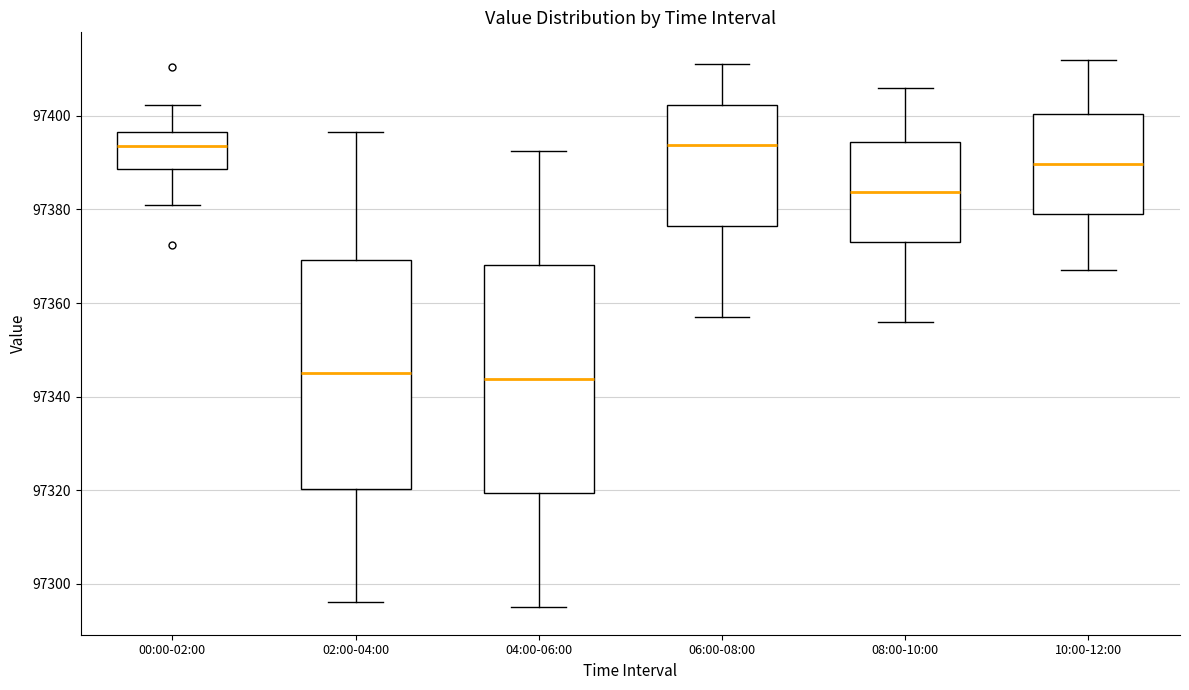

Reading left to right, transcribe this box plot: for each box, give where its median line is, the range the box spans, and where its two whiskers end, as read against the y-axis. The values are not printed on the chart, so give them approximately, as read against the axis.

00:00-02:00: median 97394, box 97388 to 97396, whiskers 97382 to 97402
02:00-04:00: median 97346, box 97320 to 97370, whiskers 97296 to 97396
04:00-06:00: median 97344, box 97320 to 97368, whiskers 97296 to 97392
06:00-08:00: median 97394, box 97376 to 97402, whiskers 97358 to 97412
08:00-10:00: median 97384, box 97374 to 97394, whiskers 97356 to 97406
10:00-12:00: median 97390, box 97380 to 97400, whiskers 97368 to 97412